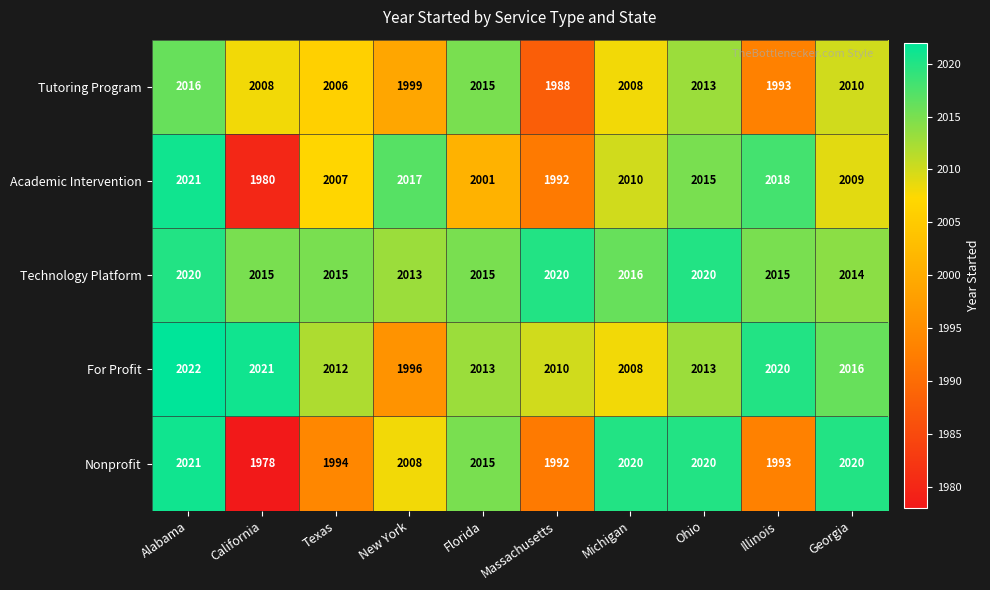

Count the number of categories in the chart.

10